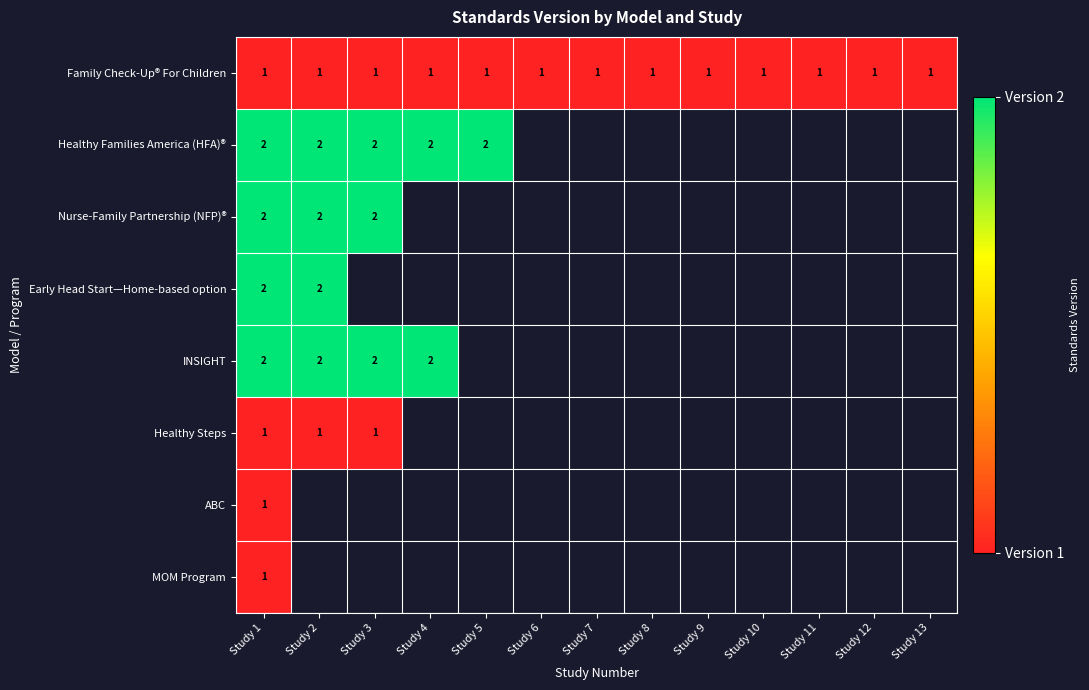

What is the sum of all Family Check-Up® For Children values?

13